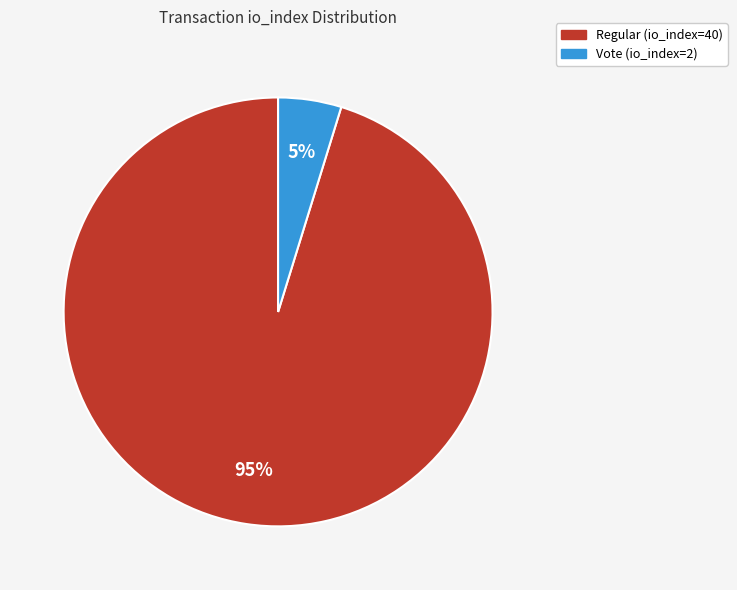

Do Regular (io_index=40) and Vote (io_index=2) together represent more than half of the pie?

Yes